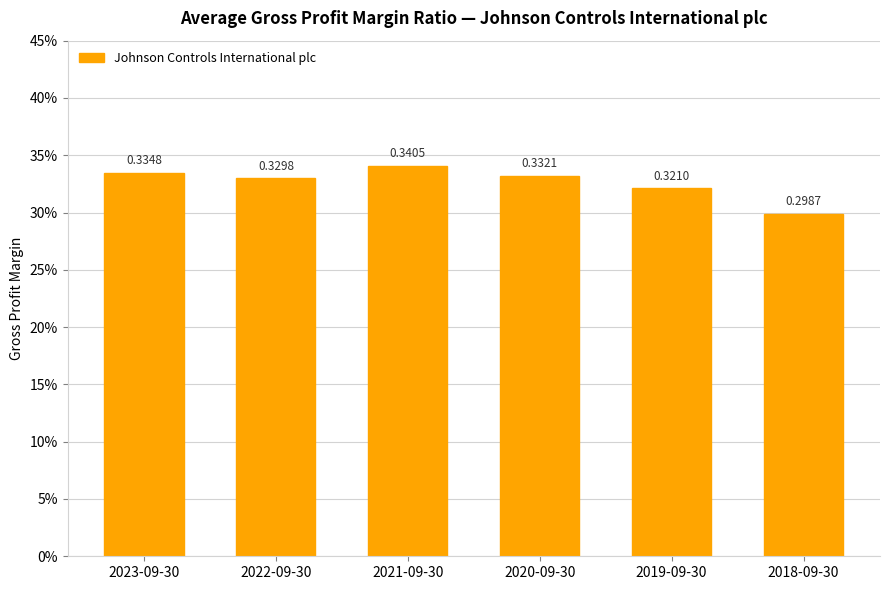

Is it true that the value at 2019-09-30 is 0.1?

False